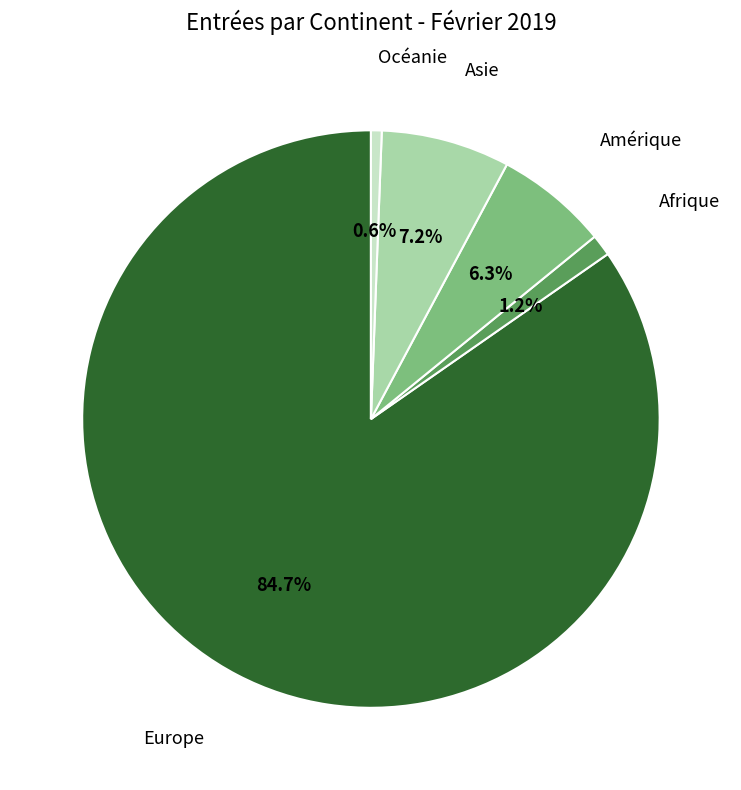

Does any single category account for the majority?

Yes